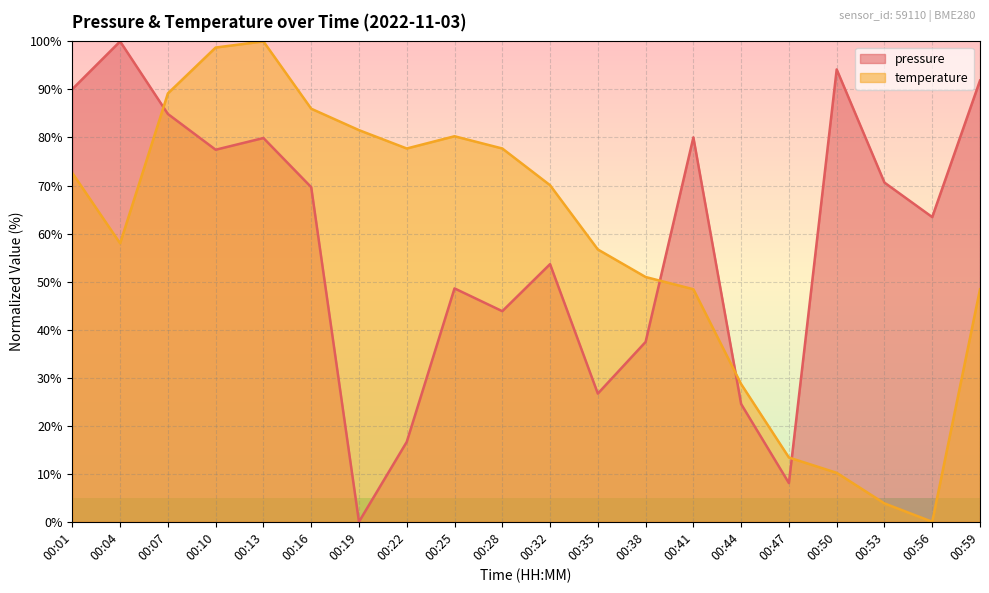

Where do pressure and temperature first cross each other?

00:04 and 00:07